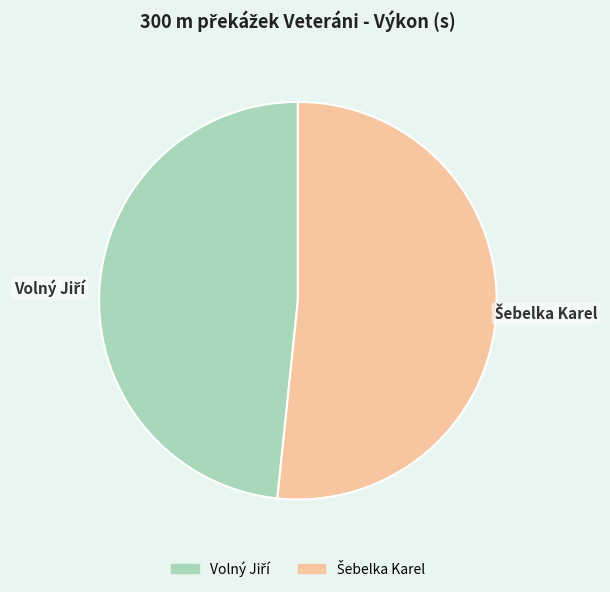

Is there a majority slice in this chart?

Yes